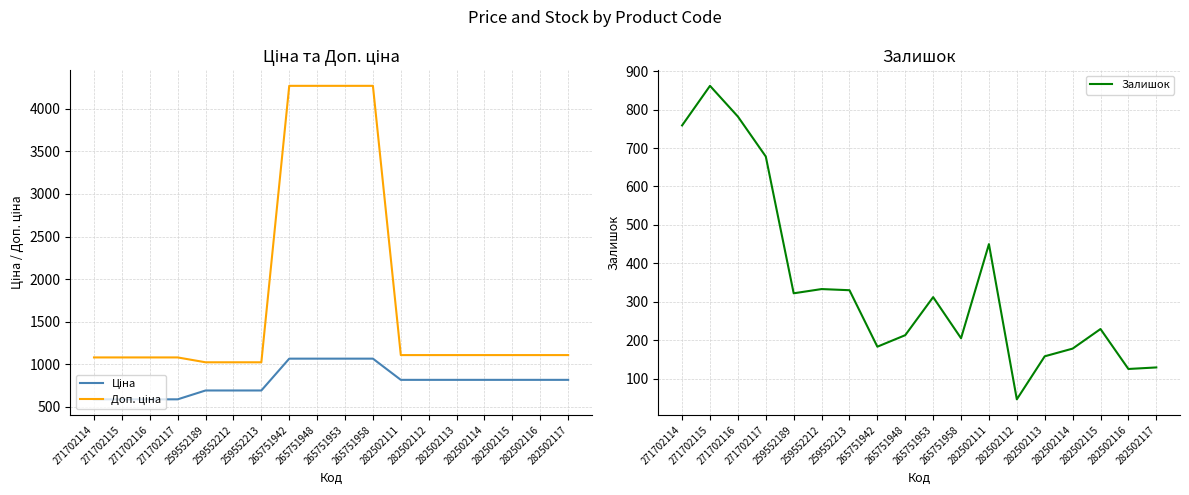

List the labels in order of Залишок value, smallest first.

282502112, 282502116, 282502117, 282502113, 282502114, 265751942, 265751958, 265751948, 282502115, 265751953, 259552189, 259552213, 259552212, 282502111, 271702117, 271702114, 271702116, 271702115